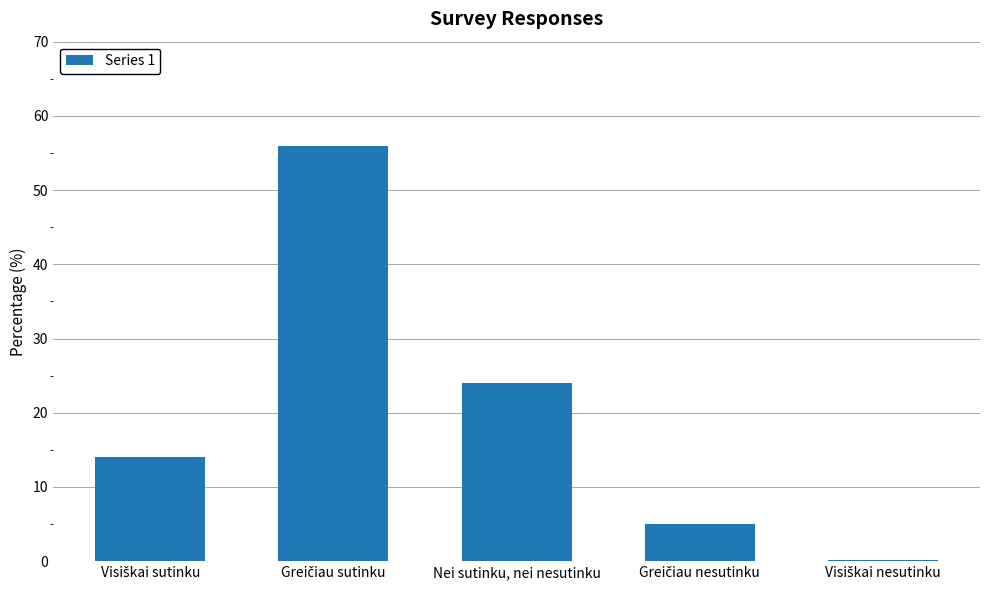

True or false: the data shows 24.0 at Nei sutinku, nei nesutinku.

True